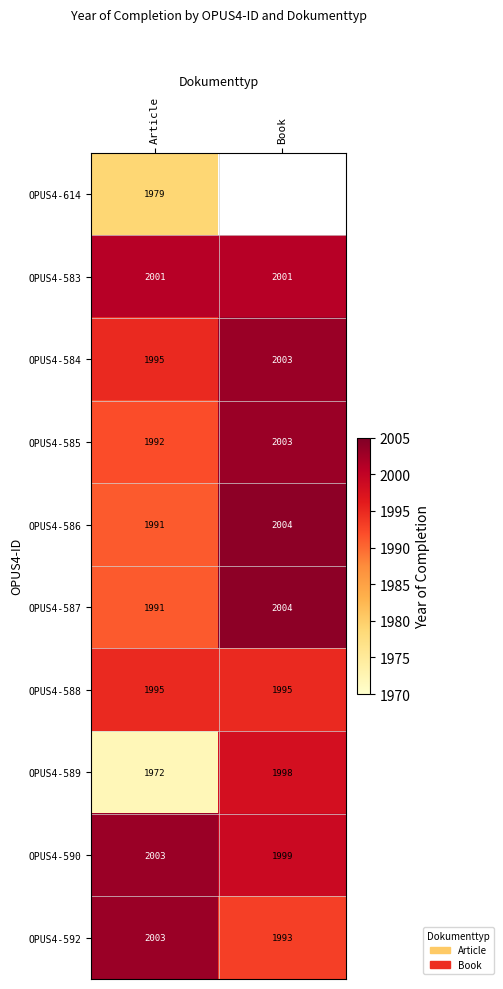

At how many categories does at least one series exceed 1335?

2